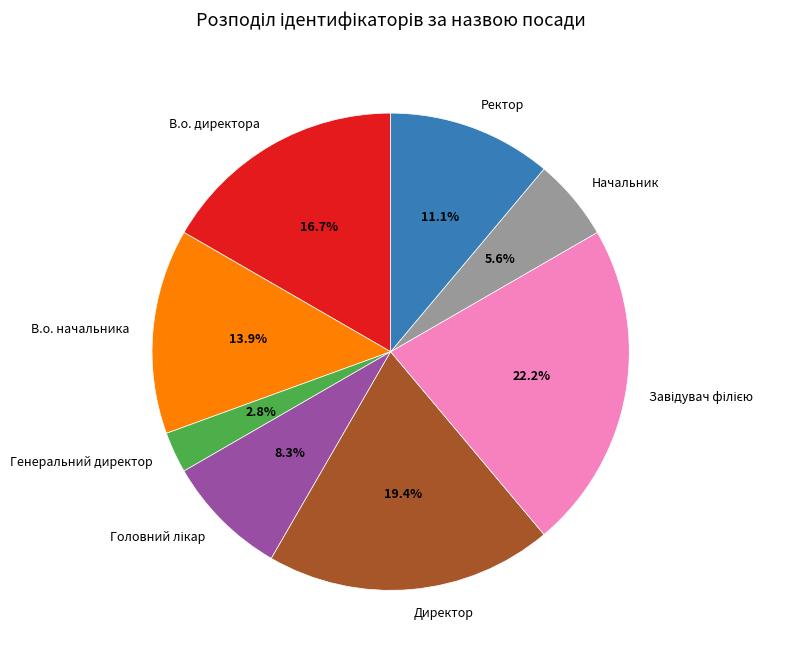

Which slice is the smallest?

Генеральний директор